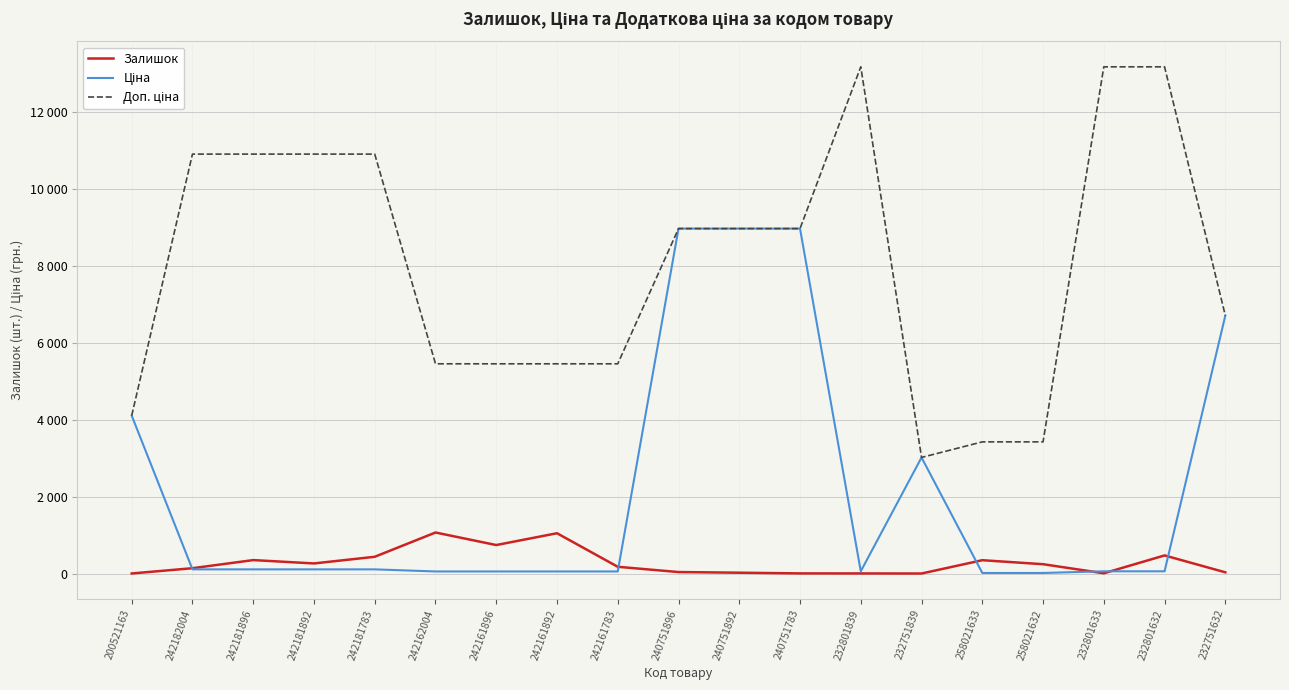

What is the average value of the Залишок series?

283.7